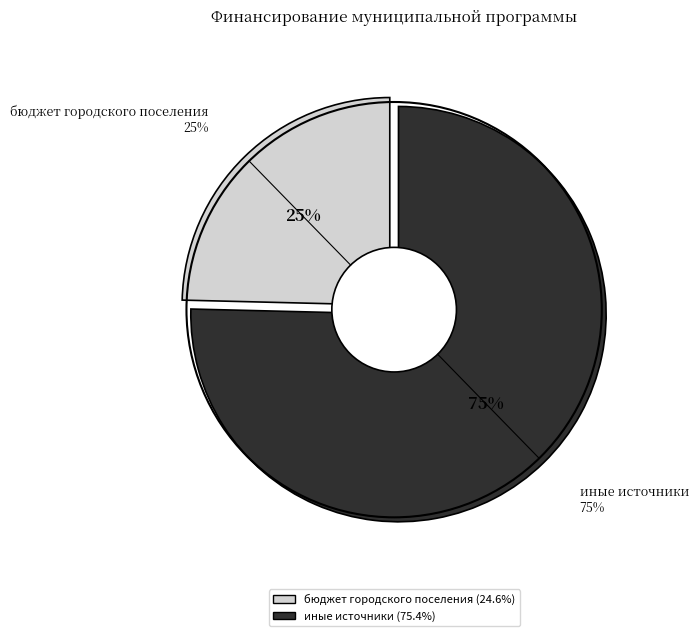

Do иные источники and бюджет городского поселения together represent more than half of the pie?

Yes